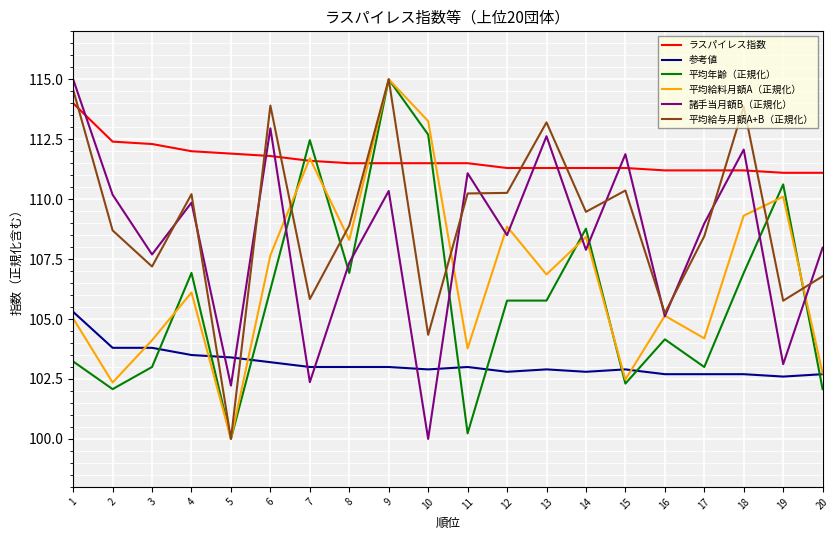

Which series has the largest total across all categories?

ラスパイレス指数